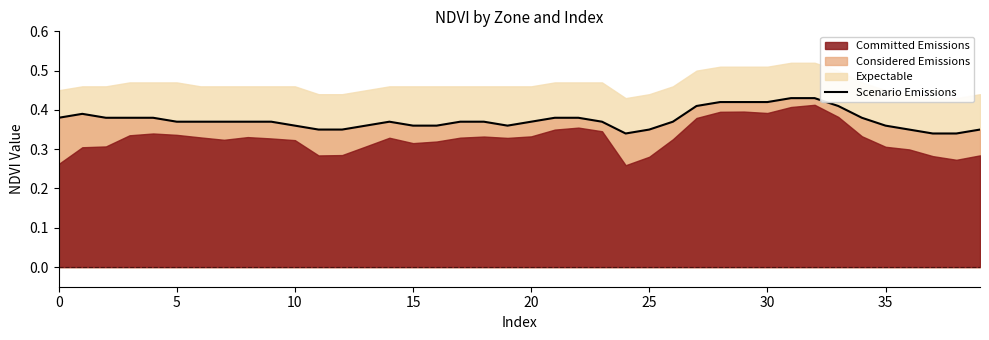

What is the difference between the values at 29 and 24?

0.1